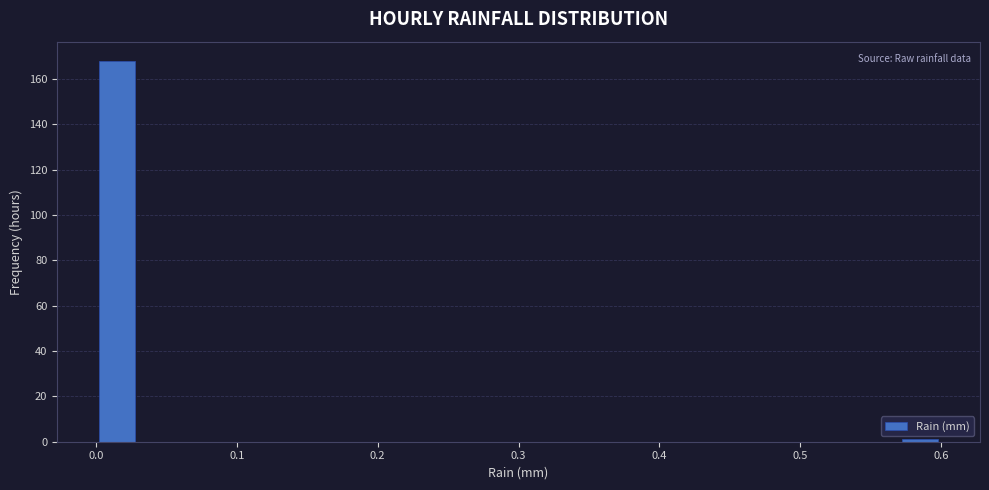

Read against the x-axis, roughly where is the centre of the tallest bar?

0.02